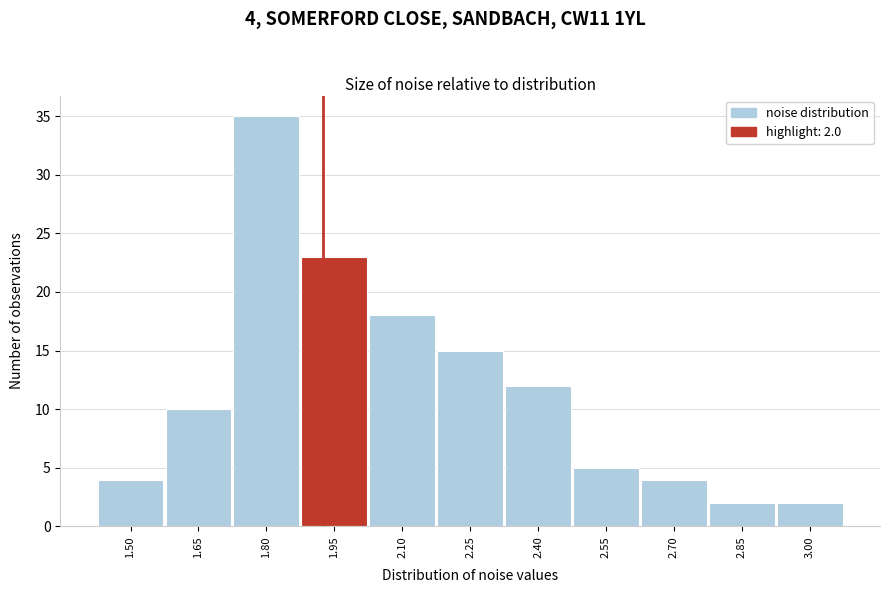

Reading right to left, extract all data points from this chart.

2	2	4	5	12	15	18	23	35	10	4